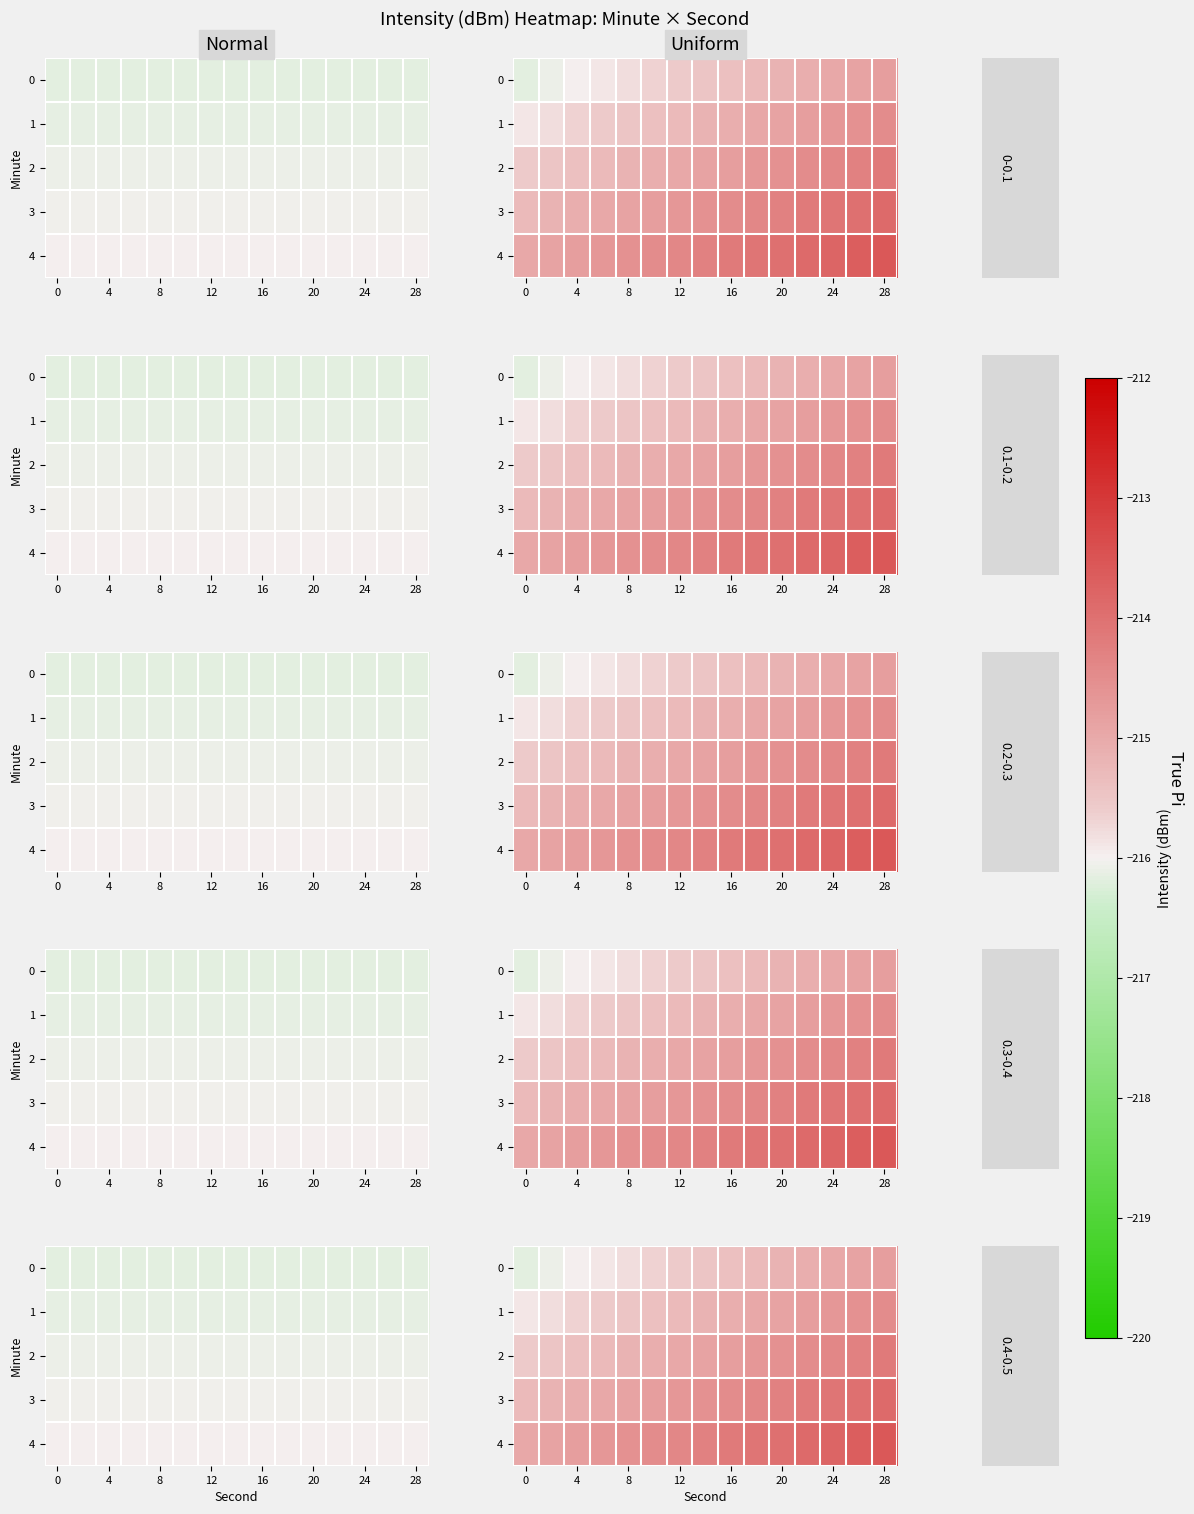

What is the total value across all series at 8?

-1075.9